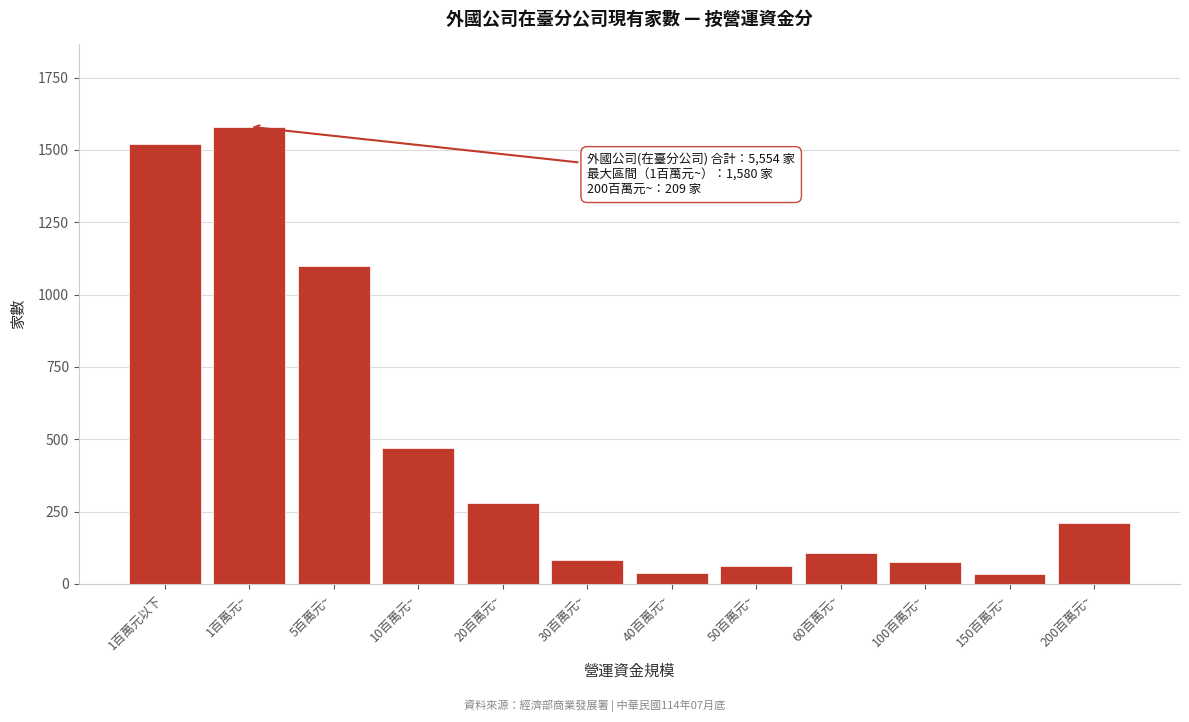

What is the label of the 3rd bar from the right?

100百萬元~